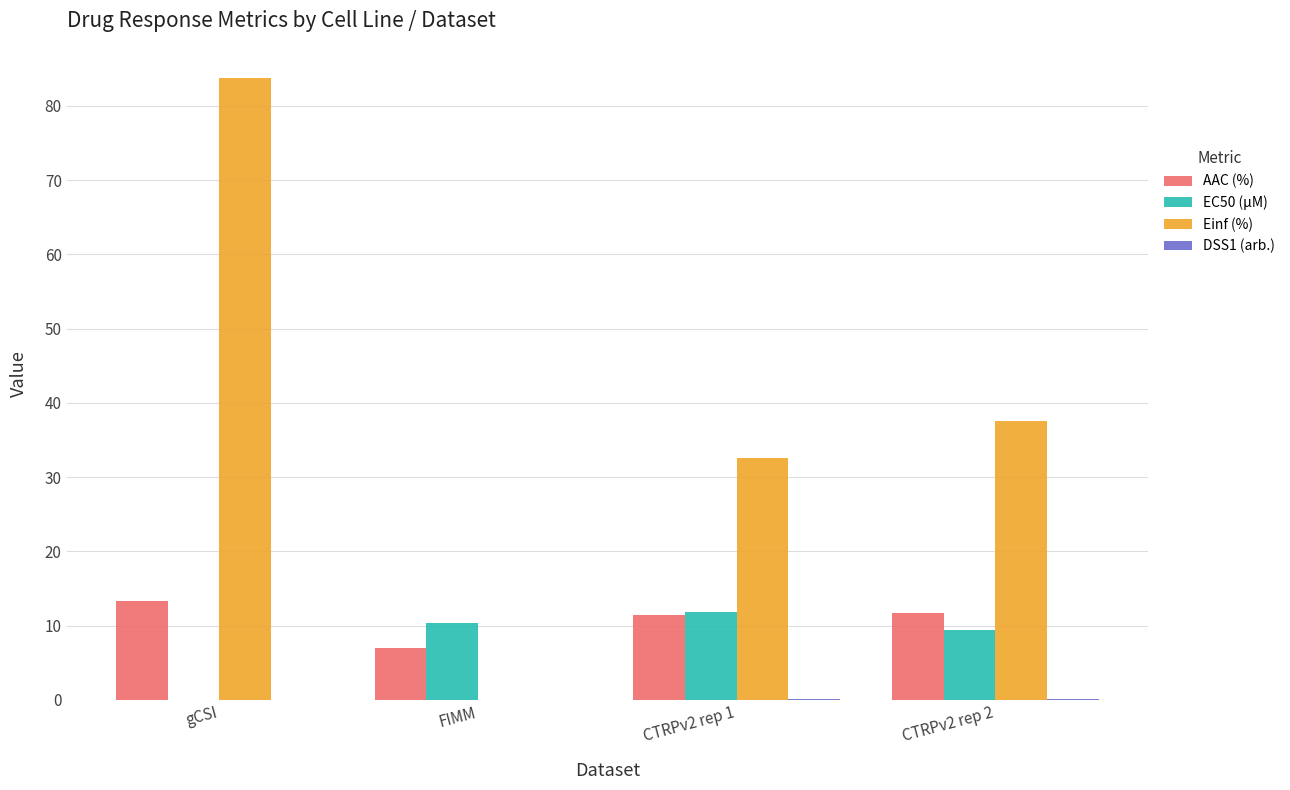

Which series has the largest range (max minus min)?

Einf (%)